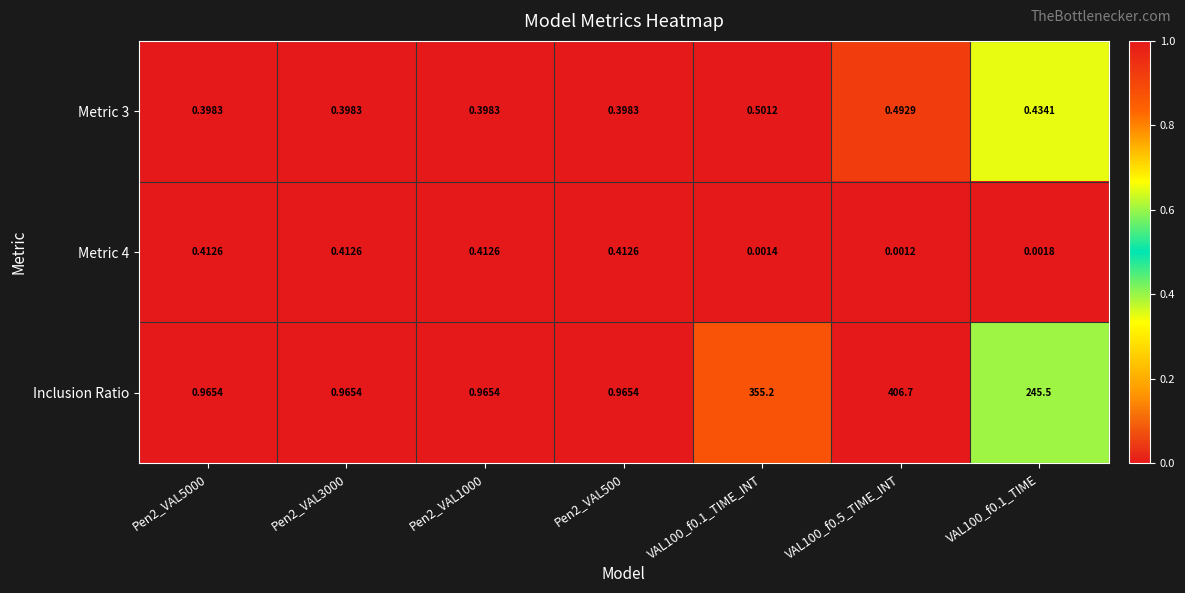

Rank the series by their maximum value, from highest to lowest.

Inclusion Ratio, Metric 3, Metric 4